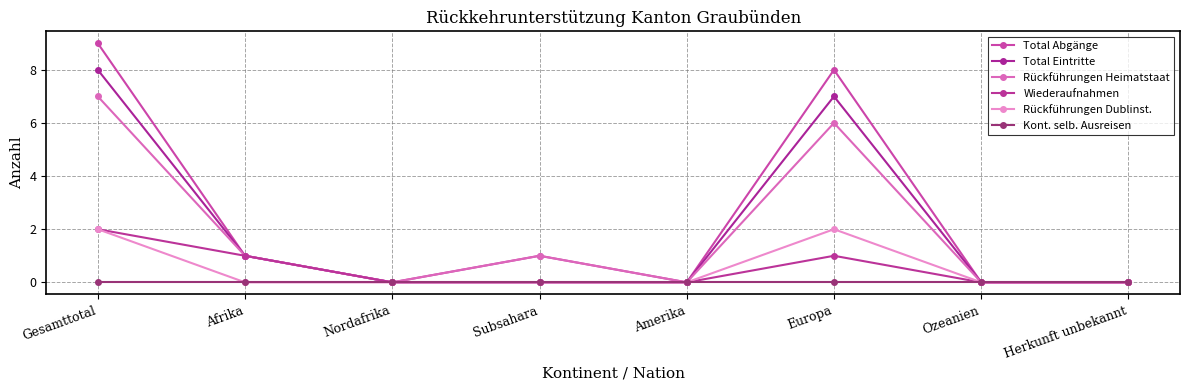

True or false: Kont. selb. Ausreisen and Total Abgänge cross at least once.

False